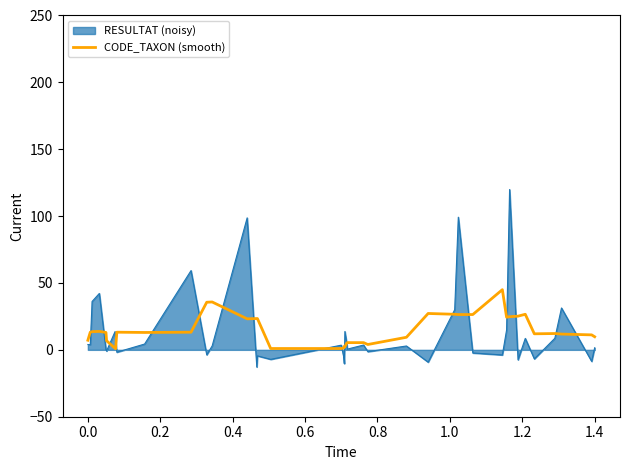

How many lines are shown in the chart?

2